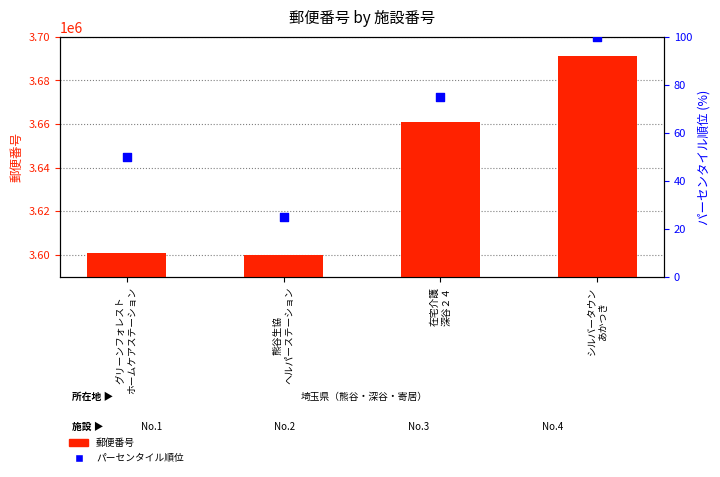

At which category is the sum across all series the highest?

シルバータウン
あかつき